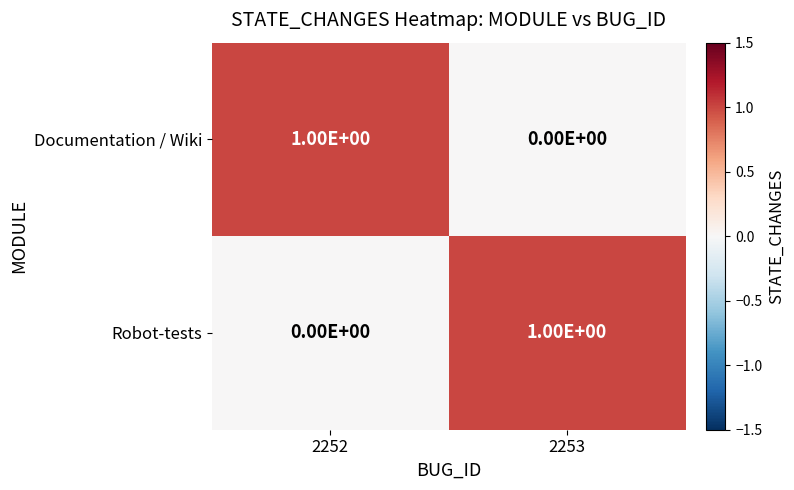

Which category has the lowest value in the Robot-tests series?

2252